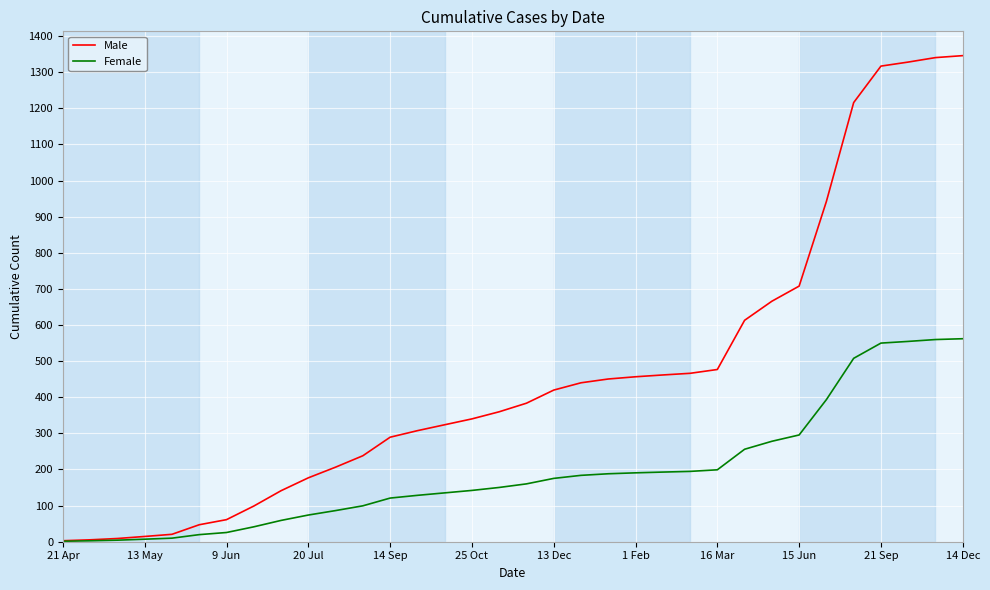

Rank the series by their average value, from lowest to highest.

Female, Male